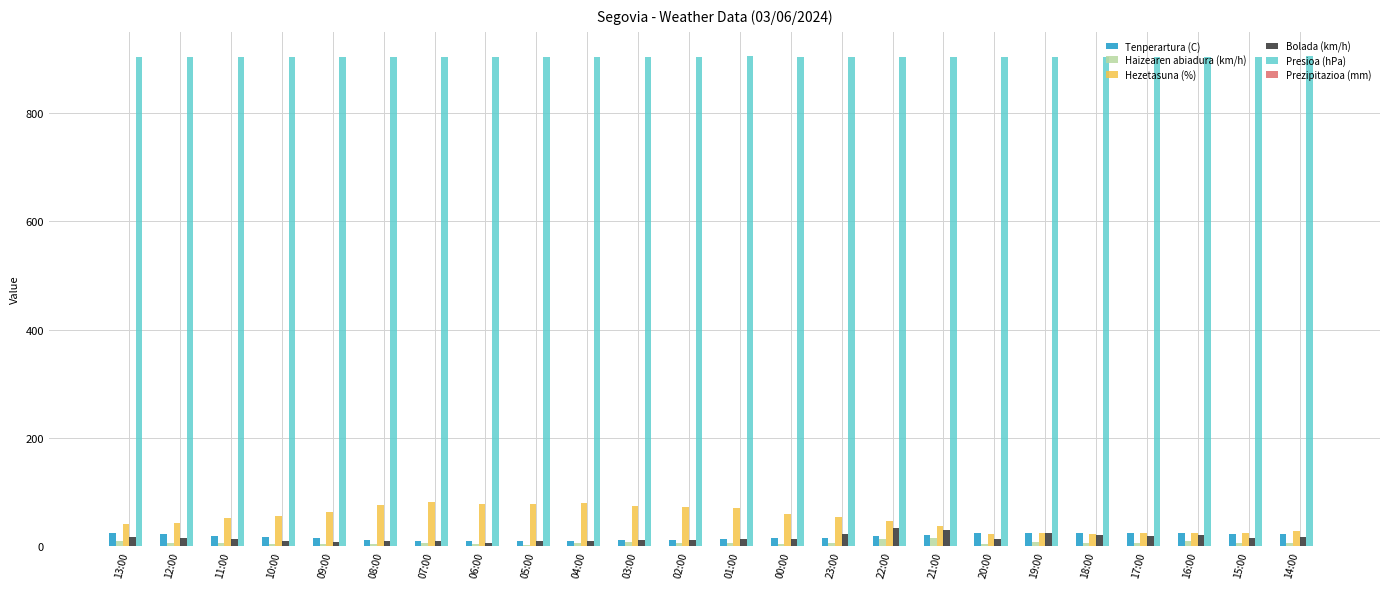

What is the label of the 23rd bar from the left?

15:00